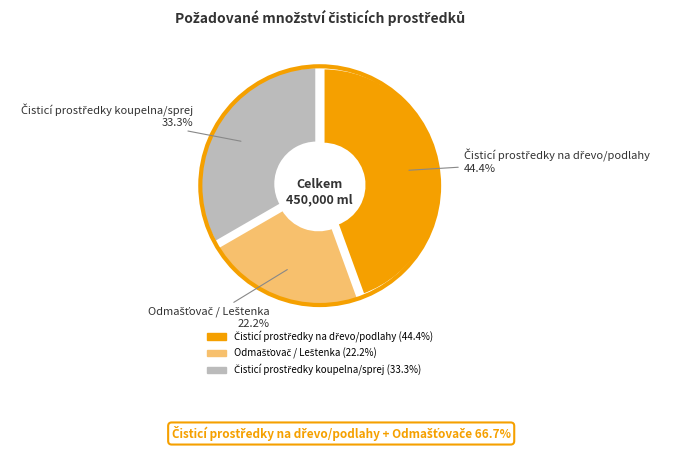

Does any single category account for the majority?

No